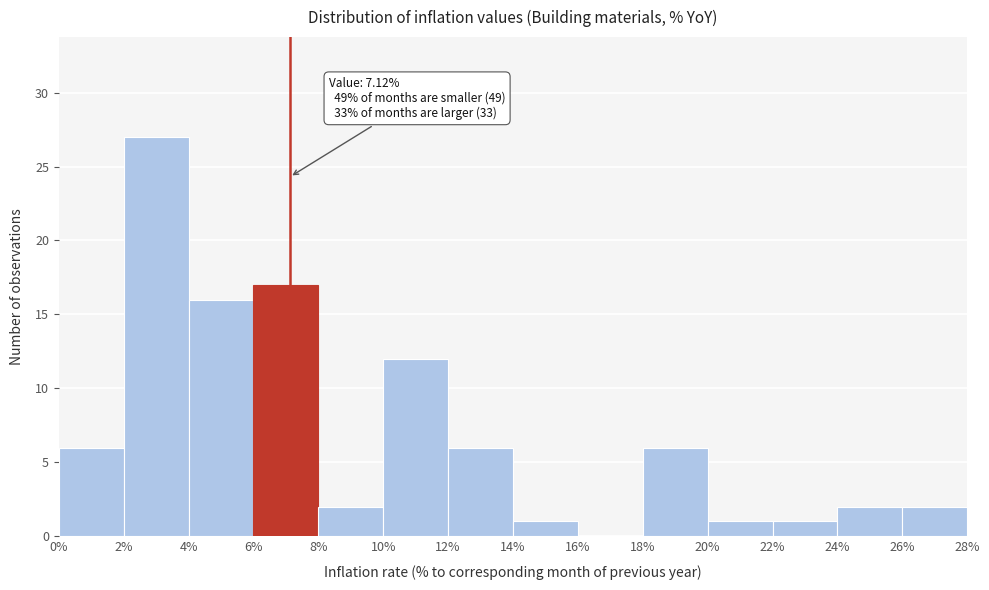

Which range on the x-axis has the tallest bar?

2% to 4%